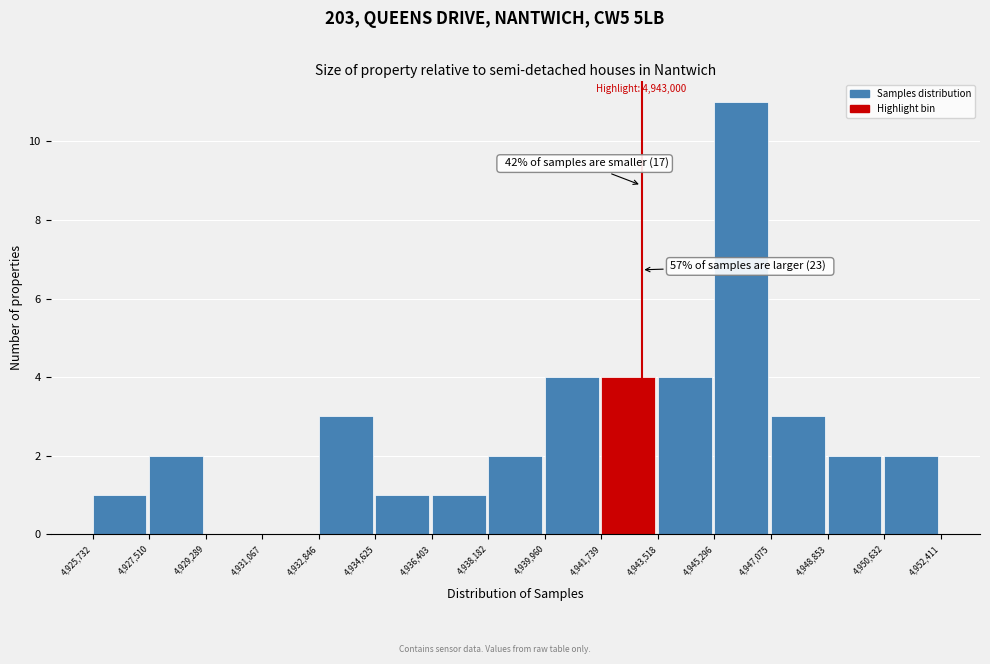

Over which range of the x-axis is the bar tallest?

4,945,296 to 4,947,075